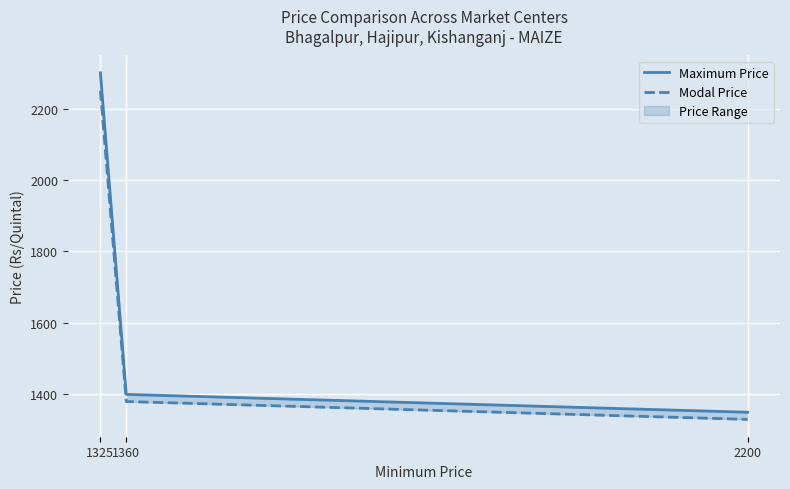

At which label does Modal Price reach its peak?

1325